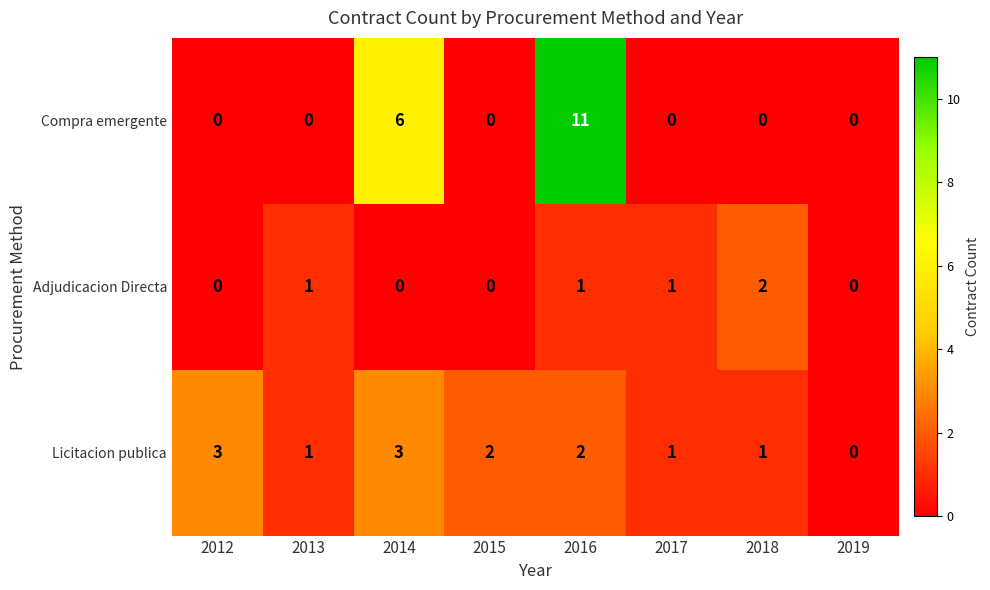

At how many categories does at least one series exceed 8?

1